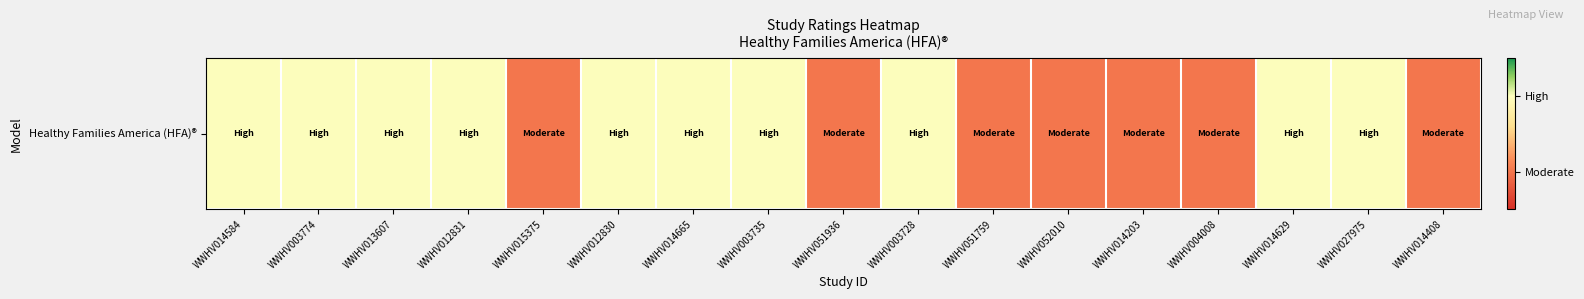

What is the minimum value shown in the chart?

1